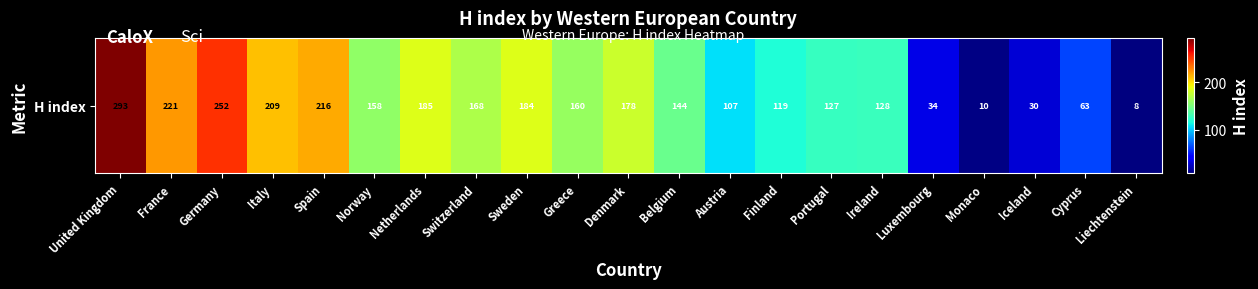

At which category does the chart reach its minimum across all series?

Liechtenstein